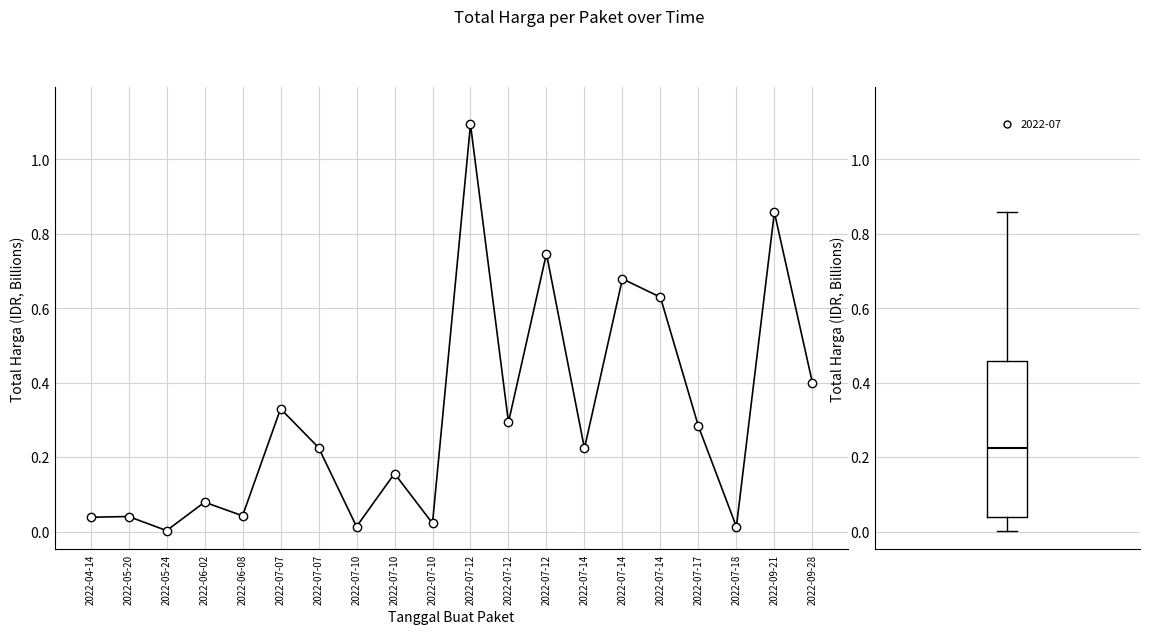

The chart shows a value of 0.2 at 2022-07-12. True or false?

False